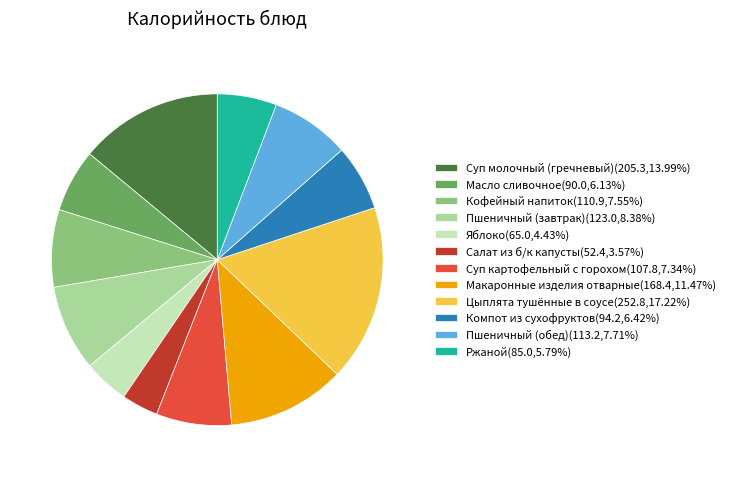

Which category has the biggest portion of the pie?

Цыплята тушённые в соусе